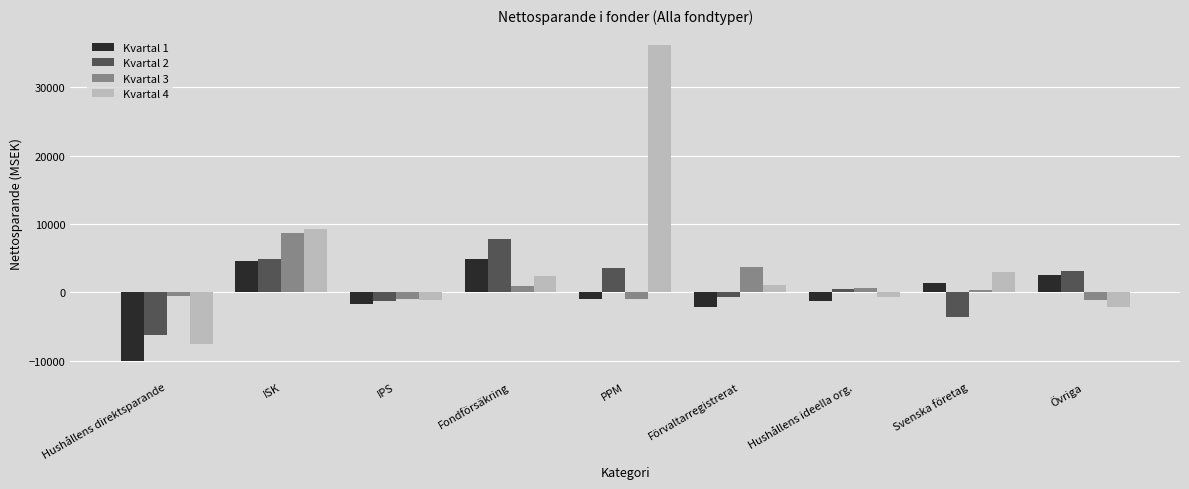

True or false: Kvartal 1 has a value of 716.7 at Övriga.

False